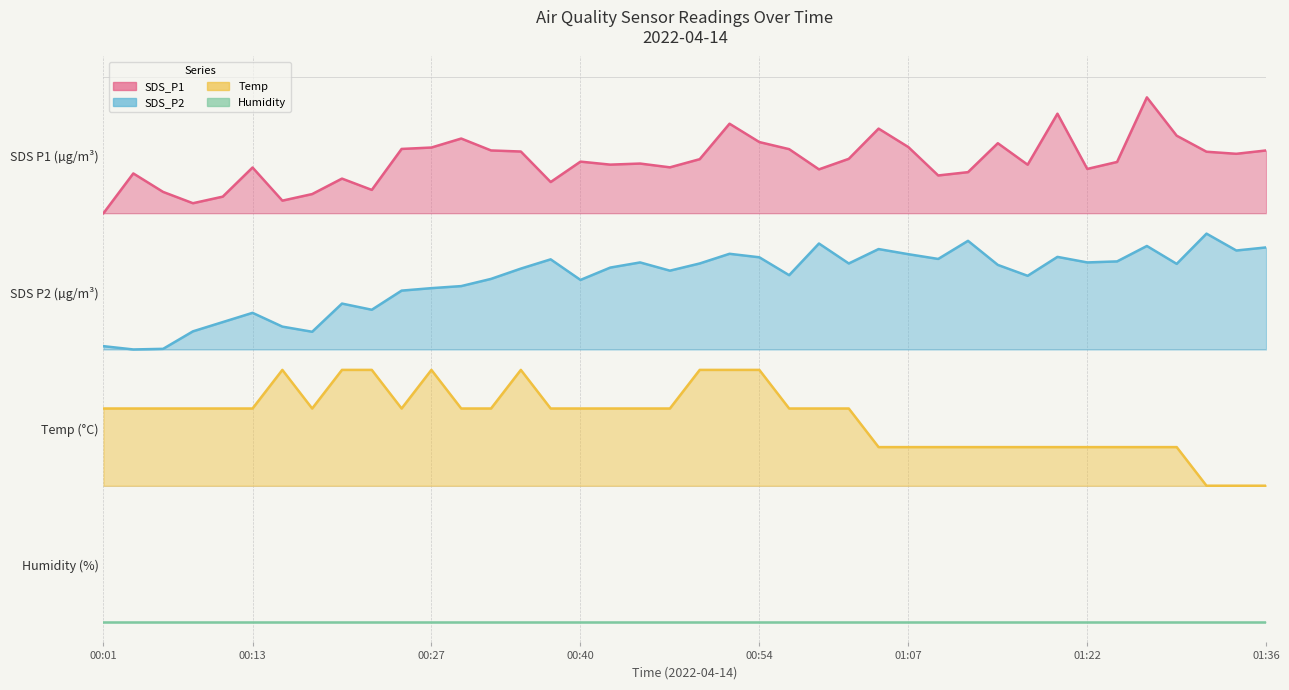

The value of SDS_P2 at 01:02 is 2.6. True or false?

True